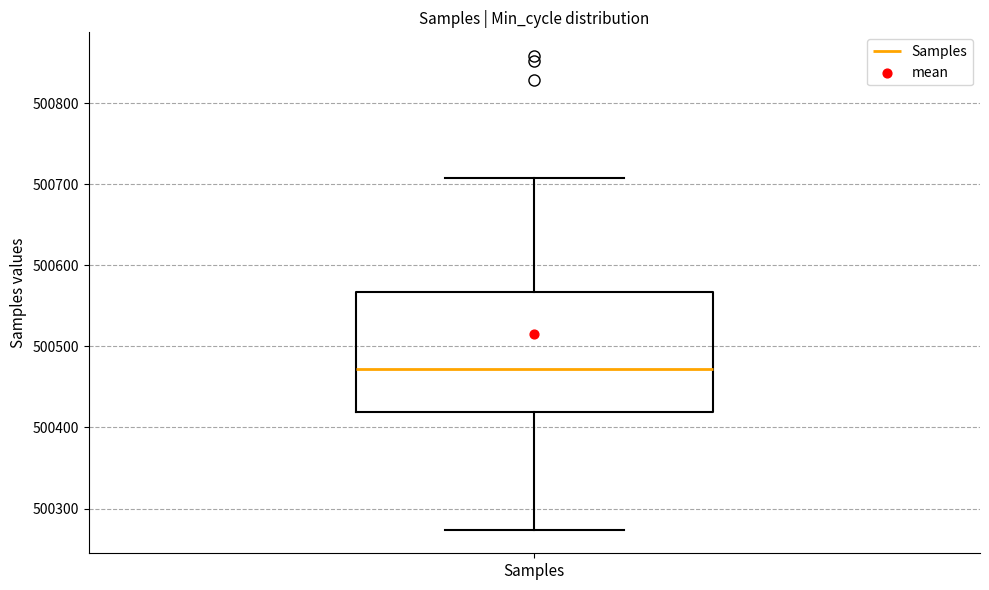

Where is the lower edge of the box for Samples on the y-axis? The values are not printed on the chart, so give them approximately, as read against the axis.

500420